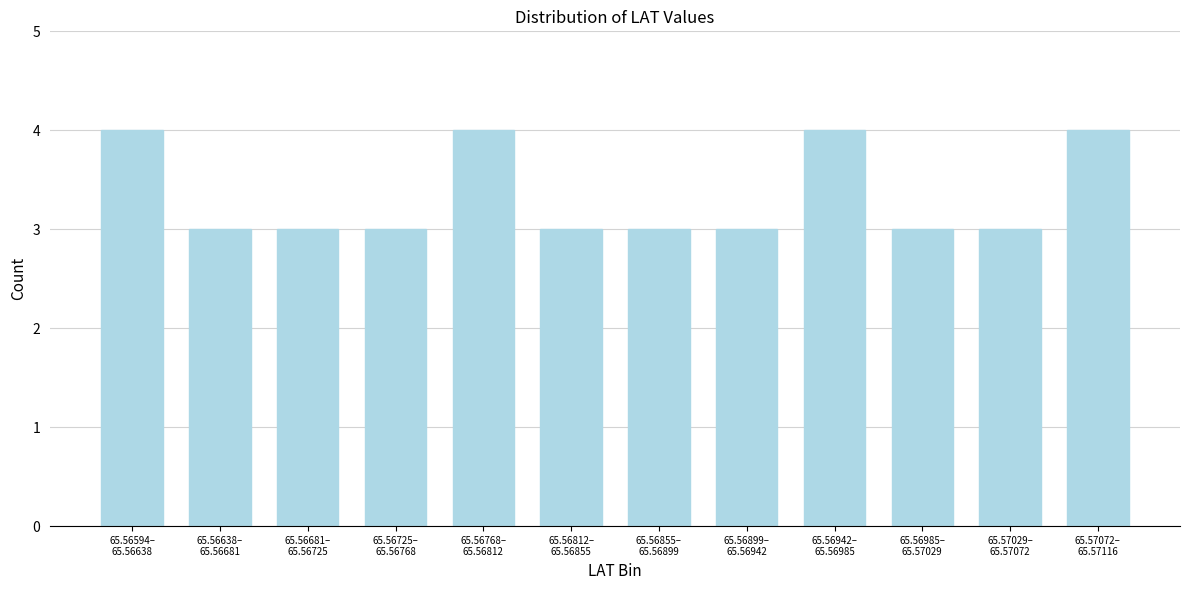

Reading left to right, list all the values displayed in this chart.

4	3	3	3	4	3	3	3	4	3	3	4